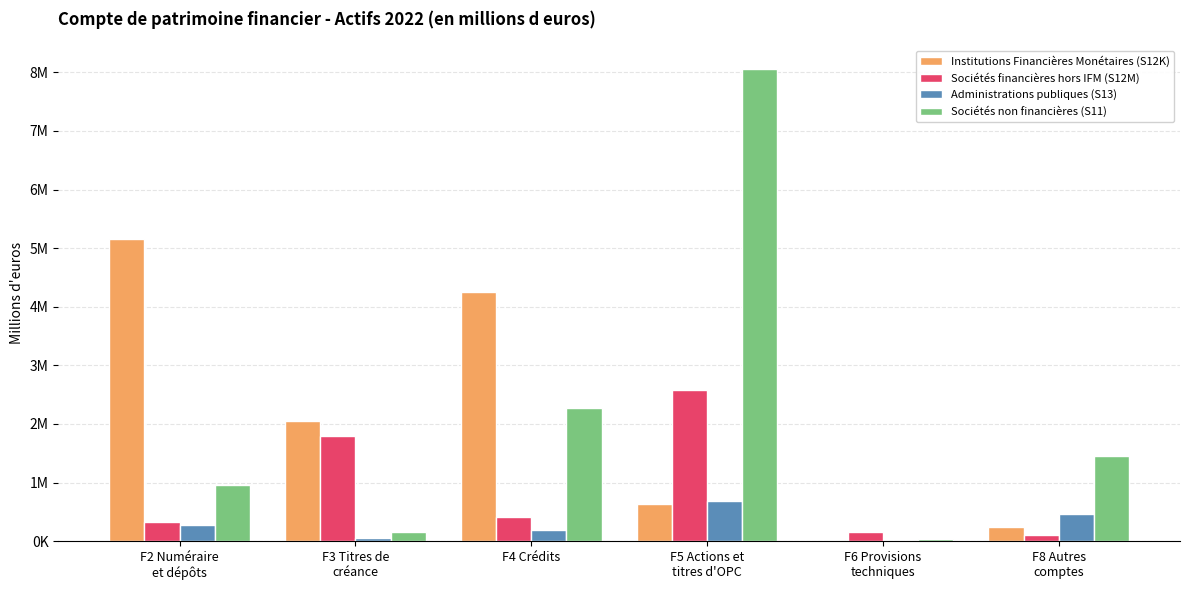

Are the bars horizontal?

No